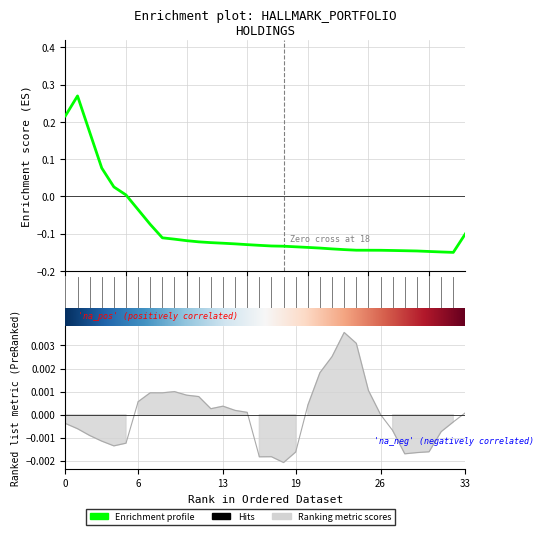

Is it true that the value at CM is -0.1?

False